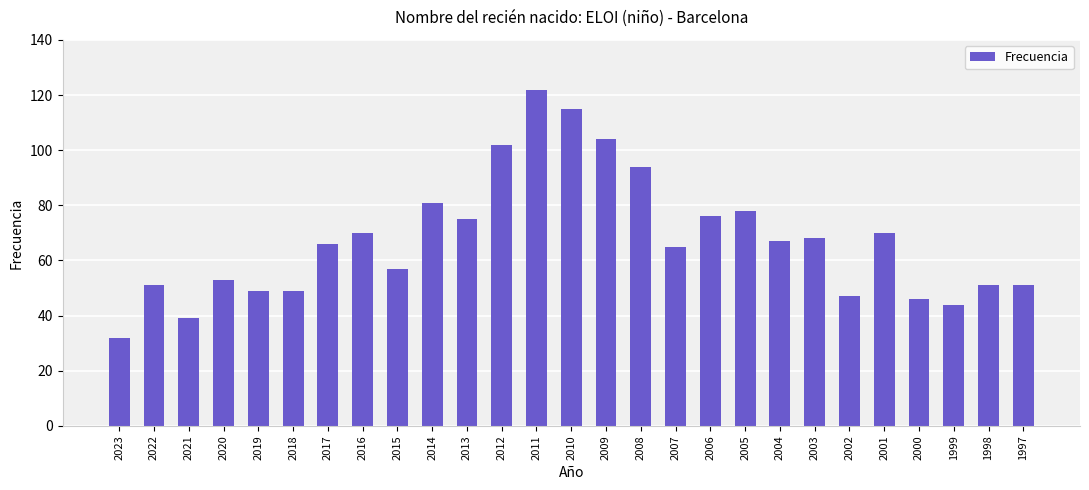

Read the value at 2005.

78